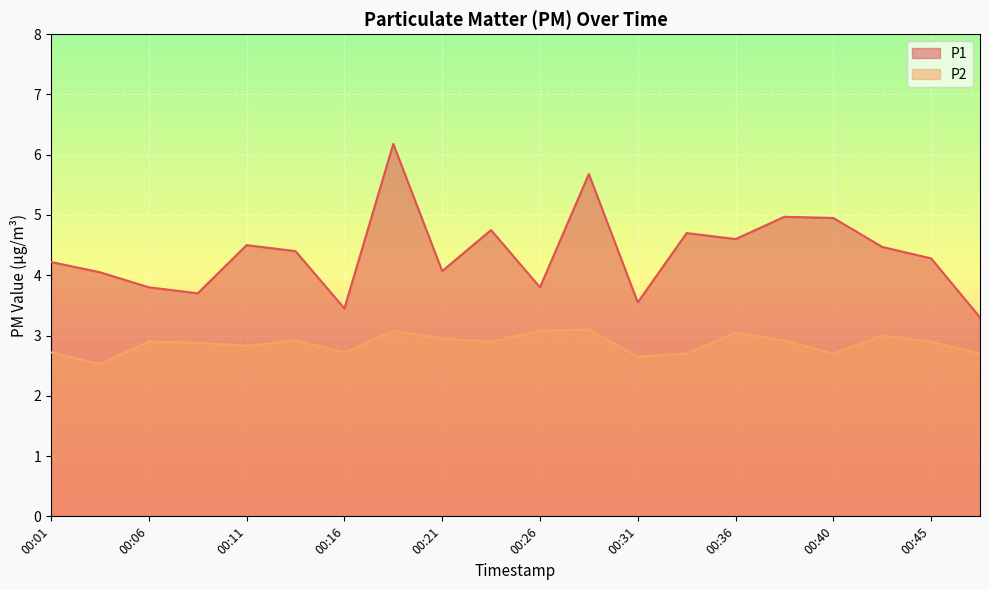

True or false: P2 has a value of 4.2 at 00:13.

False